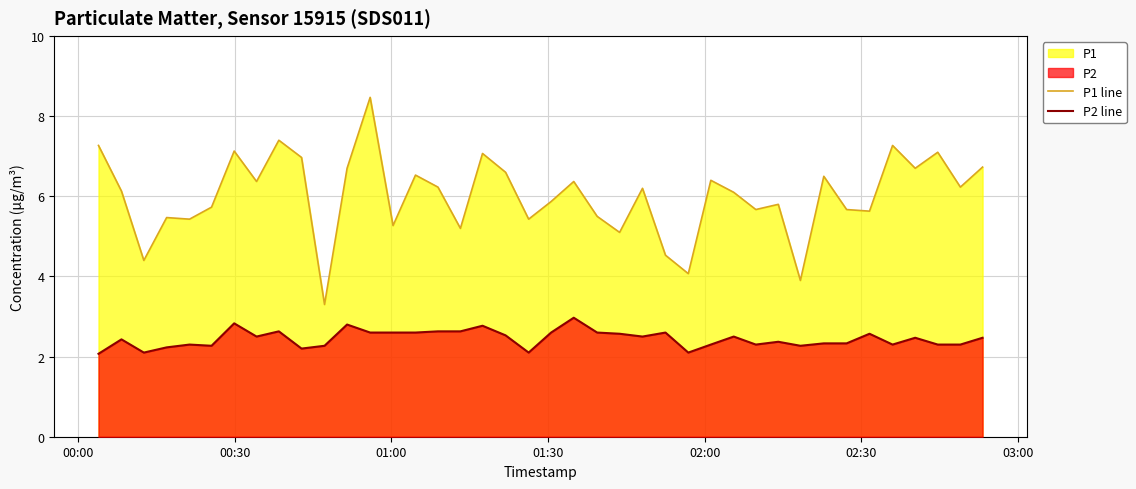

Does the chart display data point markers on the line(s)?

No